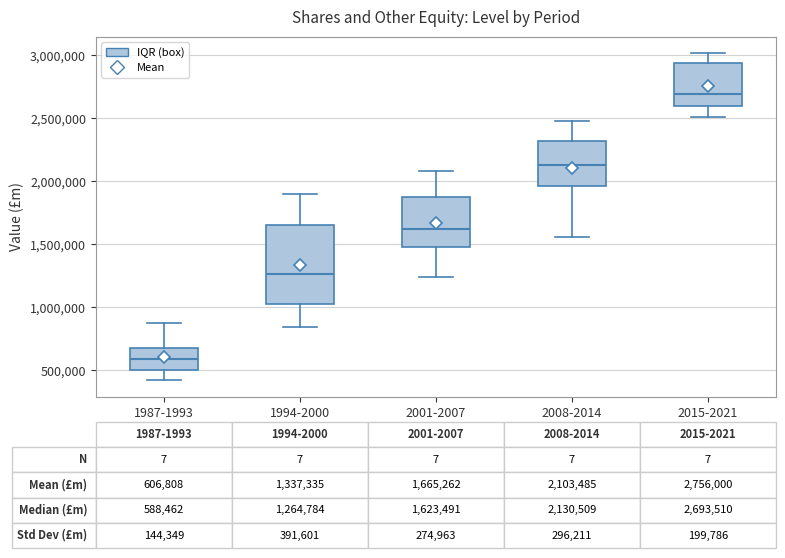

Which box's median line is the highest?

2015-2021